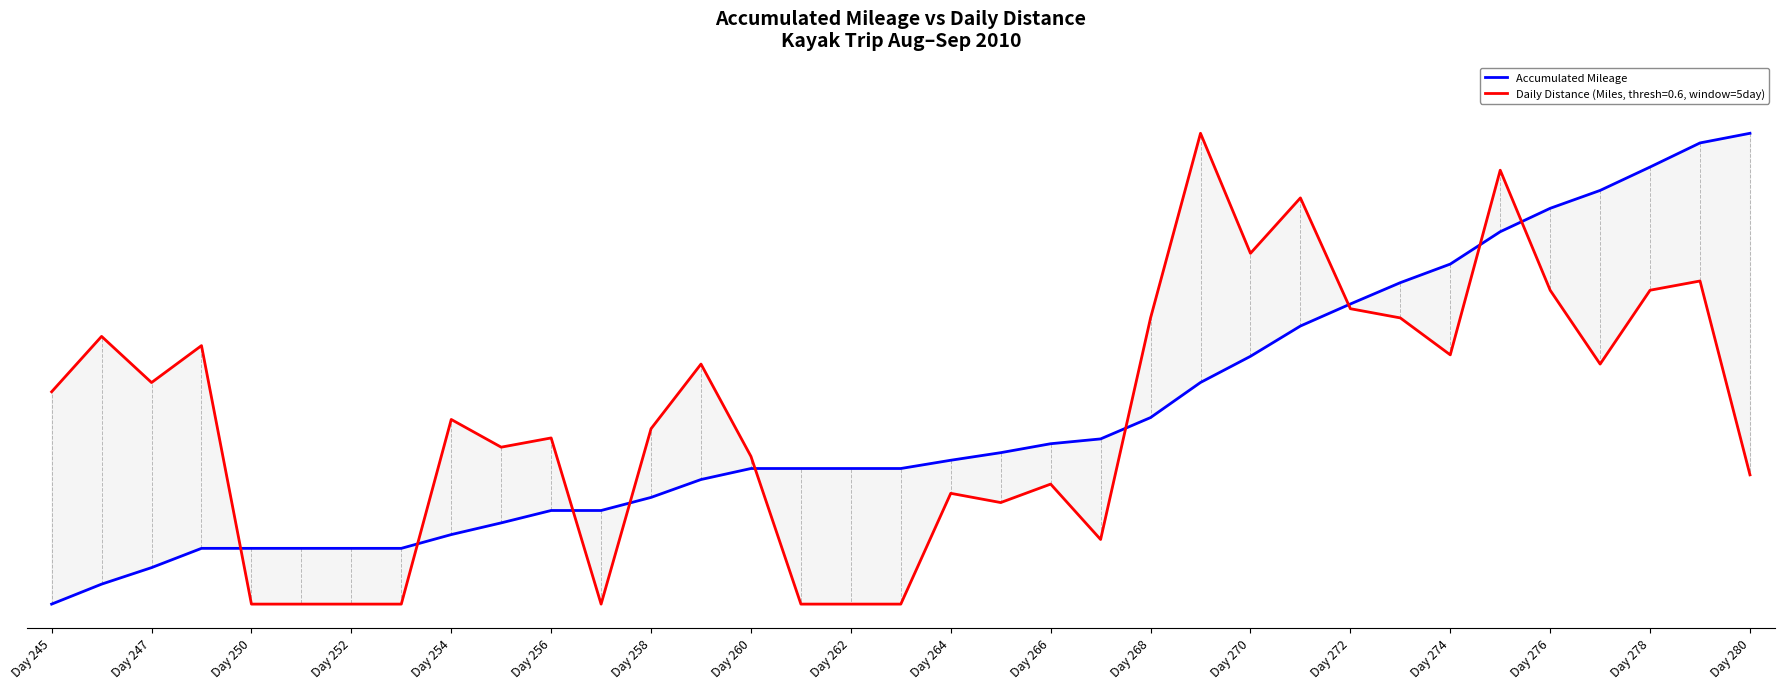

Reading left to right, what are all the values shown in this chart?

0.0	0.0	0.1	0.1	0.1	0.1	0.1	0.1	0.1	0.2	0.2	0.2	0.2	0.3	0.3	0.3	0.3	0.3	0.3	0.3	0.3	0.4	0.4	0.5	0.5	0.6	0.6	0.7	0.7	0.8	0.8	0.9	0.9	1.0	1.0